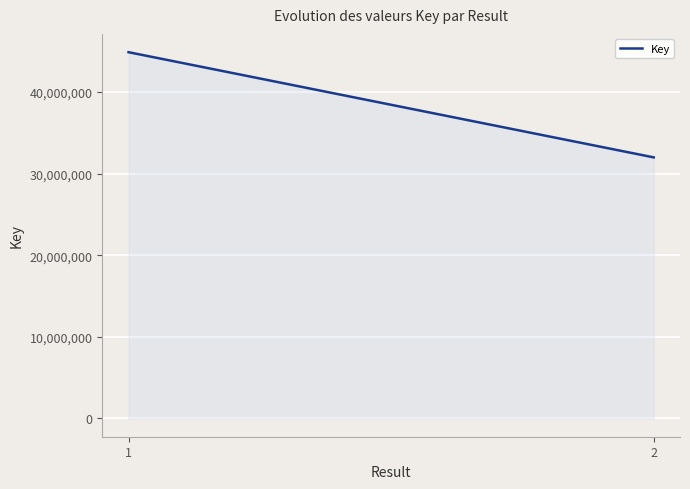

Reading left to right, extract all data points from this chart.

44890456	31997514